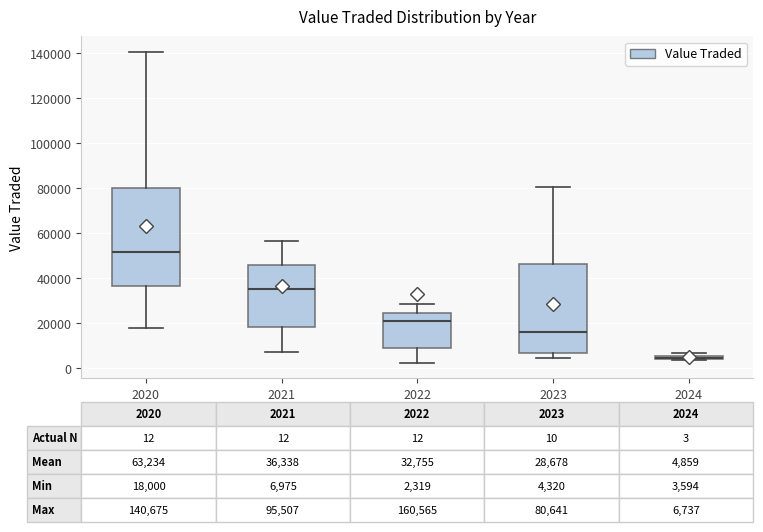

Comparing the boxes themselves (not the whiskers), which one is the tallest?

2020